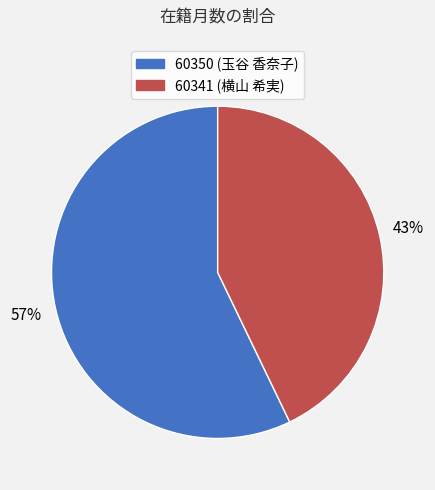

To the nearest percent, what is the combined percentage of 60341 and 60350?

100%